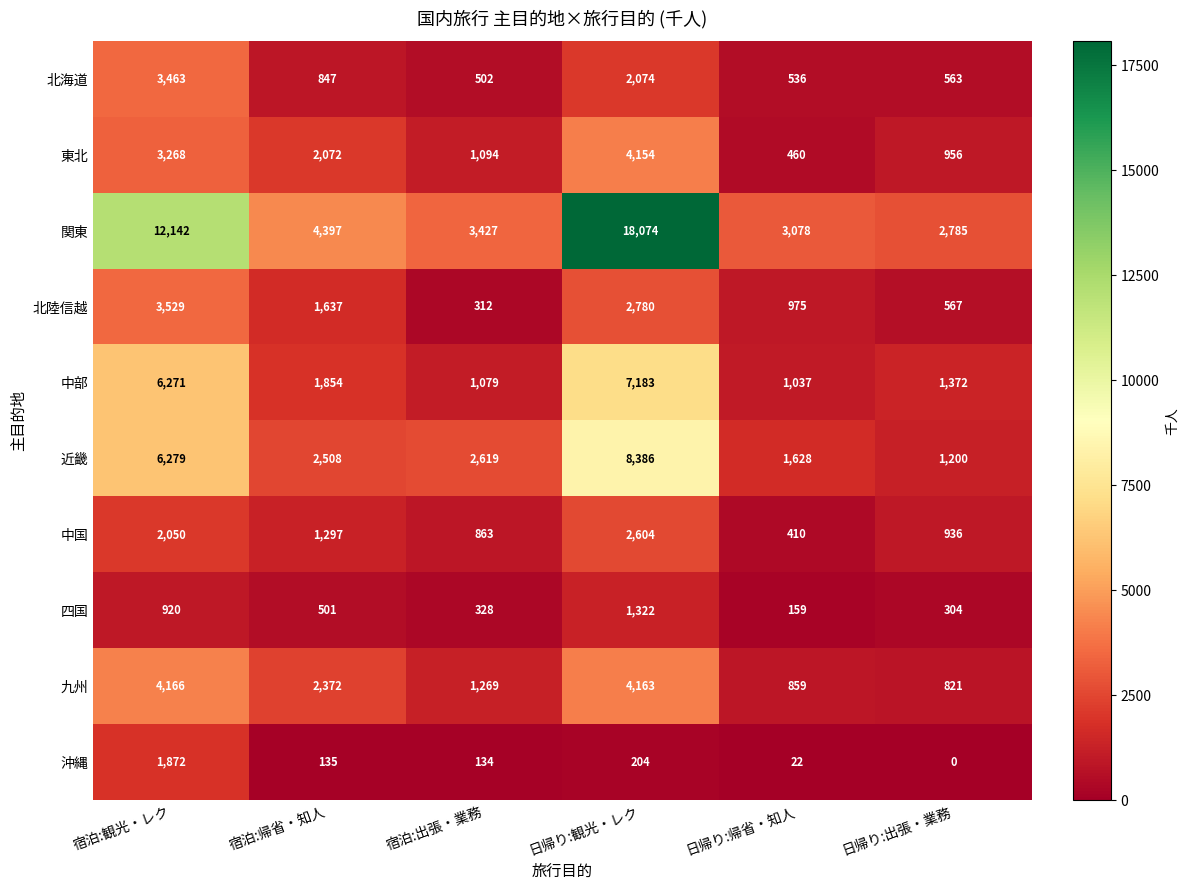

Which category has the lowest value across all series?

日帰り:出張・業務